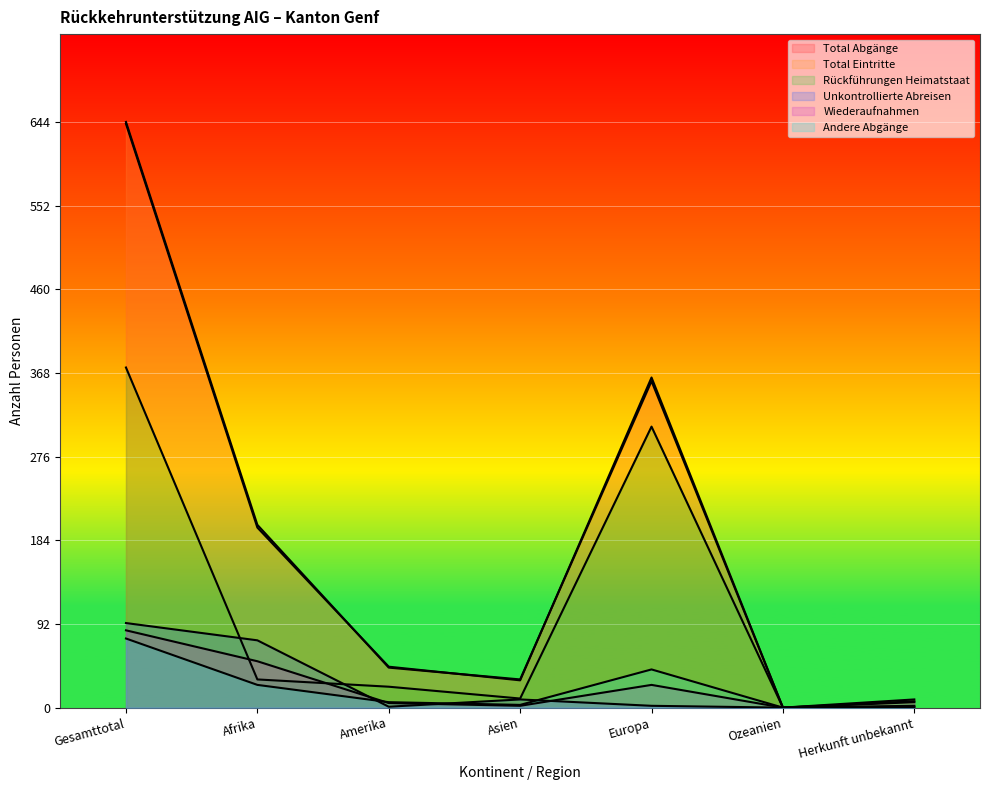

What is the highest value of the Unkontrollierte Abreisen series?

93